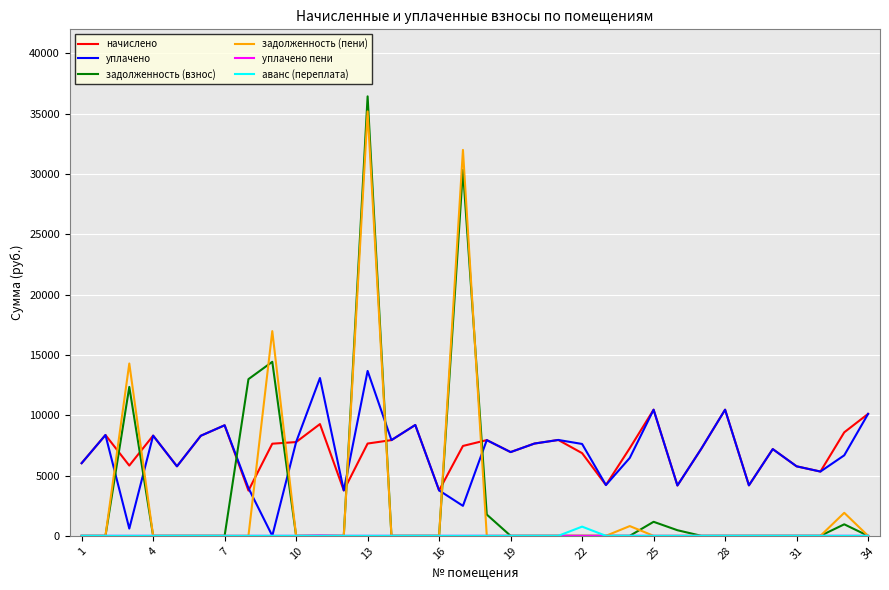

How many times do начислено and задолженность (взнос) cross each other?

8